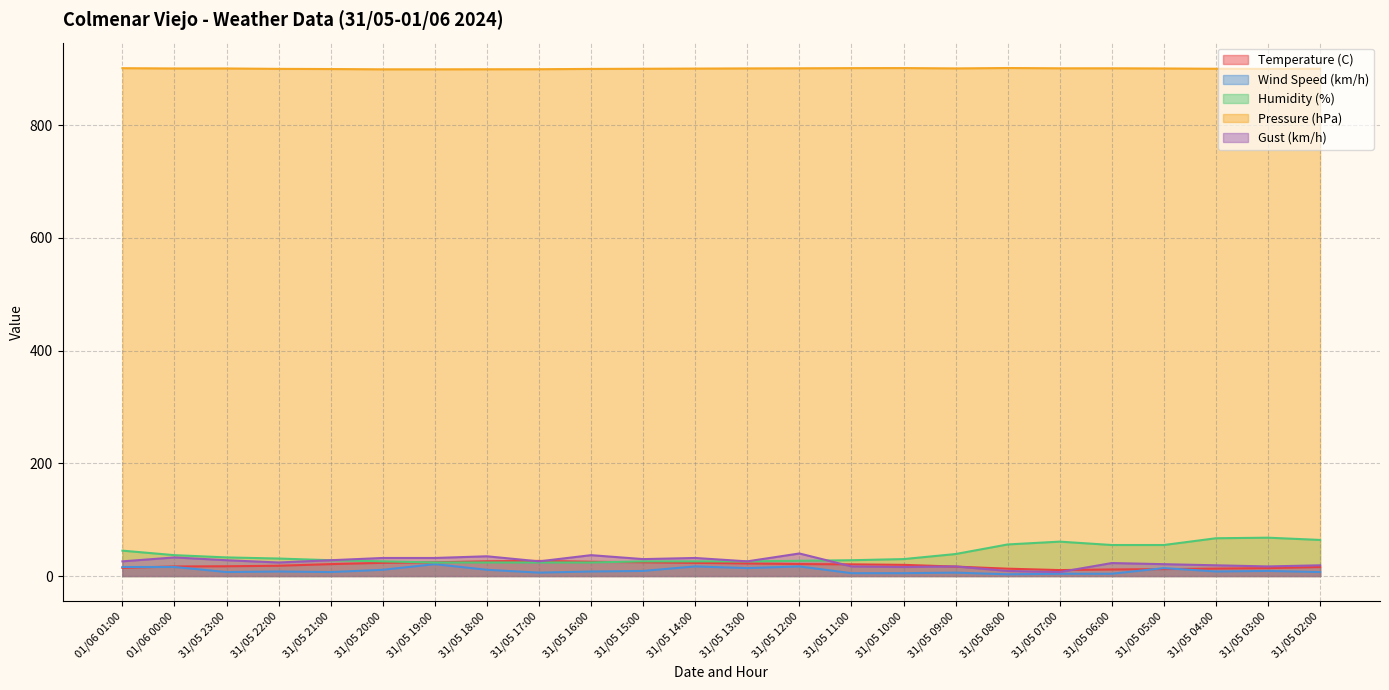

Where is Temperature (C) nearest to the value 18?

31/05 22:00